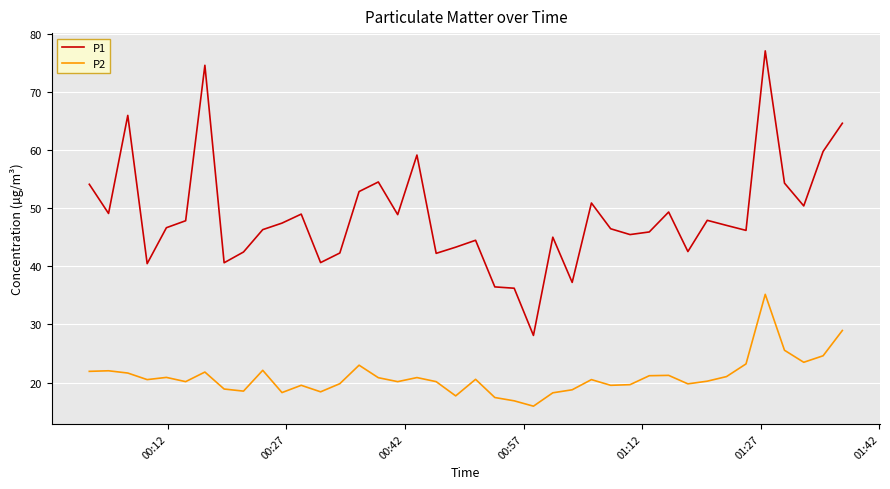

What is the smallest value displayed?

15.9